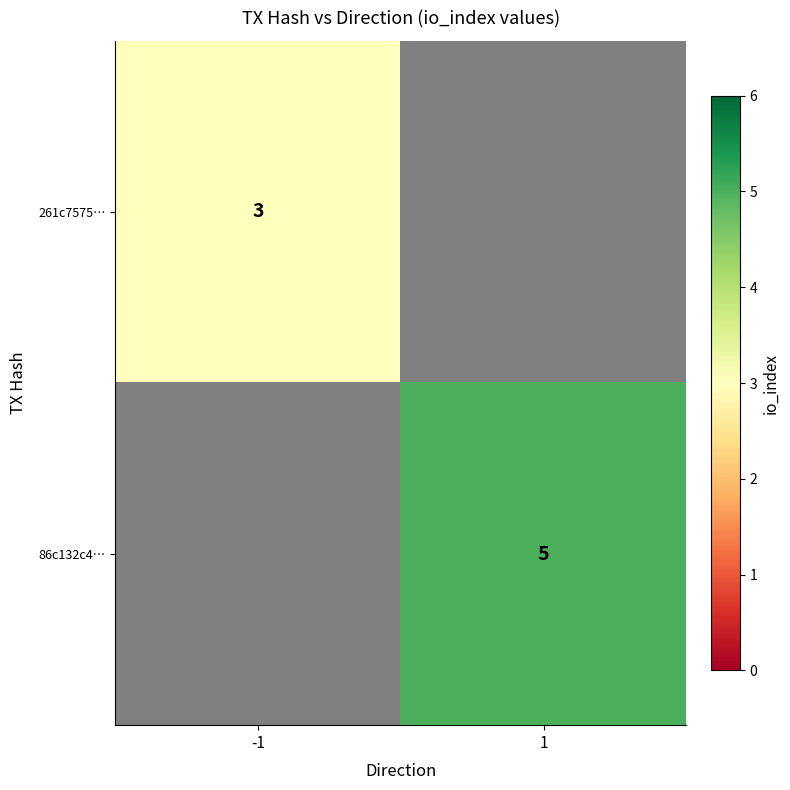

The value of 261c7575… at -1 is 3. True or false?

True